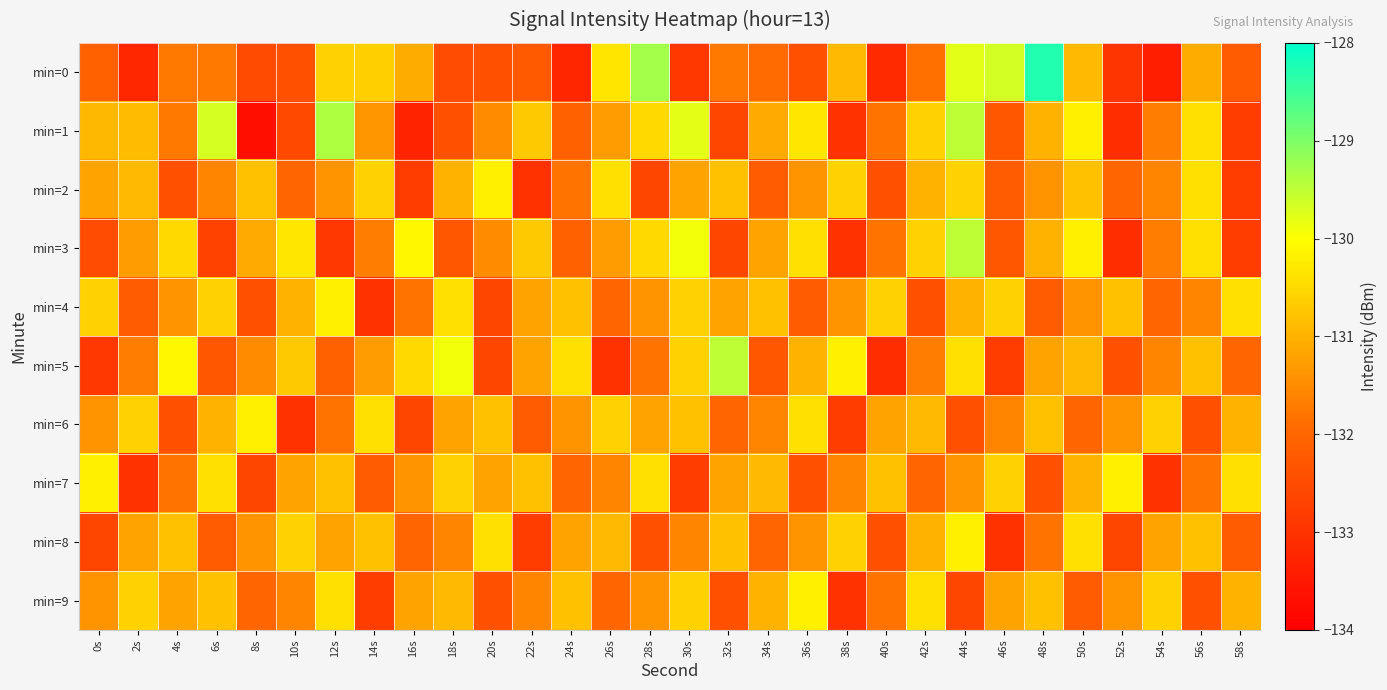

Reading left to right, what are all the values shown in this chart?

min=0: 0s=-132.1	2s=-133.2	4s=-131.8	6s=-131.7	8s=-132.5	10s=-132.4	12s=-130.6	14s=-130.6	16s=-131.1	18s=-132.5	20s=-132.4	22s=-132.2	24s=-133.2	26s=-130.3	28s=-129.3	30s=-132.9	32s=-131.7	34s=-131.9	36s=-132.4	38s=-130.9	40s=-133.2	42s=-131.8	44s=-129.8	46s=-129.7	48s=-128.3	50s=-130.9	52s=-132.9	54s=-133.4	56s=-131.1	58s=-132.2
min=1: 0s=-130.9	2s=-130.9	4s=-131.8	6s=-129.7	8s=-133.7	10s=-132.6	12s=-129.4	14s=-131.4	16s=-133.3	18s=-132.4	20s=-131.5	22s=-130.7	24s=-132.1	26s=-131.3	28s=-130.5	30s=-129.8	32s=-132.6	34s=-131.1	36s=-130.3	38s=-133.0	40s=-131.8	42s=-130.6	44s=-129.5	46s=-132.3	48s=-131.0	50s=-130.2	52s=-133.1	54s=-131.7	56s=-130.4	58s=-132.8
min=2: 0s=-131.2	2s=-130.9	4s=-132.4	6s=-131.6	8s=-130.8	10s=-132.0	12s=-131.4	14s=-130.6	16s=-132.8	18s=-131.0	20s=-130.2	22s=-133.0	24s=-131.8	26s=-130.4	28s=-132.6	30s=-131.2	32s=-130.8	34s=-132.2	36s=-131.4	38s=-130.6	40s=-132.4	42s=-131.0	44s=-130.6	46s=-132.2	48s=-131.4	50s=-130.8	52s=-132.0	54s=-131.6	56s=-130.4	58s=-132.8
min=3: 0s=-132.5	2s=-131.3	4s=-130.5	6s=-132.7	8s=-131.1	10s=-130.3	12s=-132.9	14s=-131.7	16s=-130.1	18s=-132.3	20s=-131.5	22s=-130.7	24s=-132.1	26s=-131.3	28s=-130.5	30s=-129.9	32s=-132.6	34s=-131.2	36s=-130.4	38s=-133.0	40s=-131.8	42s=-130.6	44s=-129.5	46s=-132.3	48s=-131.0	50s=-130.2	52s=-133.1	54s=-131.7	56s=-130.4	58s=-132.8
min=4: 0s=-130.6	2s=-132.2	4s=-131.4	6s=-130.6	8s=-132.4	10s=-131.0	12s=-130.2	14s=-133.0	16s=-131.8	18s=-130.4	20s=-132.6	22s=-131.2	24s=-130.8	26s=-132.0	28s=-131.4	30s=-130.6	32s=-131.2	34s=-130.8	36s=-132.2	38s=-131.4	40s=-130.6	42s=-132.4	44s=-131.0	46s=-130.6	48s=-132.2	50s=-131.4	52s=-130.8	54s=-132.0	56s=-131.6	58s=-130.4
min=5: 0s=-132.9	2s=-131.7	4s=-130.1	6s=-132.3	8s=-131.5	10s=-130.7	12s=-132.1	14s=-131.3	16s=-130.5	18s=-129.9	20s=-132.6	22s=-131.2	24s=-130.4	26s=-133.0	28s=-131.8	30s=-130.6	32s=-129.5	34s=-132.3	36s=-131.0	38s=-130.2	40s=-133.1	42s=-131.7	44s=-130.4	46s=-132.8	48s=-131.2	50s=-130.9	52s=-132.4	54s=-131.6	56s=-130.8	58s=-132.0
min=6: 0s=-131.4	2s=-130.6	4s=-132.4	6s=-131.0	8s=-130.2	10s=-133.0	12s=-131.8	14s=-130.4	16s=-132.6	18s=-131.2	20s=-130.8	22s=-132.2	24s=-131.4	26s=-130.6	28s=-131.2	30s=-130.8	32s=-132.0	34s=-131.6	36s=-130.4	38s=-132.8	40s=-131.2	42s=-130.9	44s=-132.4	46s=-131.6	48s=-130.8	50s=-132.0	52s=-131.4	54s=-130.6	56s=-132.4	58s=-131.0
min=7: 0s=-130.2	2s=-133.0	4s=-131.8	6s=-130.4	8s=-132.6	10s=-131.2	12s=-130.8	14s=-132.2	16s=-131.4	18s=-130.6	20s=-131.2	22s=-130.8	24s=-132.0	26s=-131.6	28s=-130.4	30s=-132.8	32s=-131.2	34s=-130.9	36s=-132.4	38s=-131.6	40s=-130.8	42s=-132.0	44s=-131.4	46s=-130.6	48s=-132.4	50s=-131.0	52s=-130.2	54s=-133.0	56s=-131.8	58s=-130.4
min=8: 0s=-132.6	2s=-131.2	4s=-130.8	6s=-132.2	8s=-131.4	10s=-130.6	12s=-131.2	14s=-130.8	16s=-132.0	18s=-131.6	20s=-130.4	22s=-132.8	24s=-131.2	26s=-130.9	28s=-132.4	30s=-131.6	32s=-130.8	34s=-132.0	36s=-131.4	38s=-130.6	40s=-132.4	42s=-131.0	44s=-130.2	46s=-133.0	48s=-131.8	50s=-130.4	52s=-132.6	54s=-131.2	56s=-130.8	58s=-132.2
min=9: 0s=-131.4	2s=-130.6	4s=-131.2	6s=-130.8	8s=-132.0	10s=-131.6	12s=-130.4	14s=-132.8	16s=-131.2	18s=-130.9	20s=-132.4	22s=-131.6	24s=-130.8	26s=-132.0	28s=-131.4	30s=-130.6	32s=-132.4	34s=-131.0	36s=-130.2	38s=-133.0	40s=-131.8	42s=-130.4	44s=-132.6	46s=-131.2	48s=-130.8	50s=-132.2	52s=-131.4	54s=-130.6	56s=-132.4	58s=-131.0